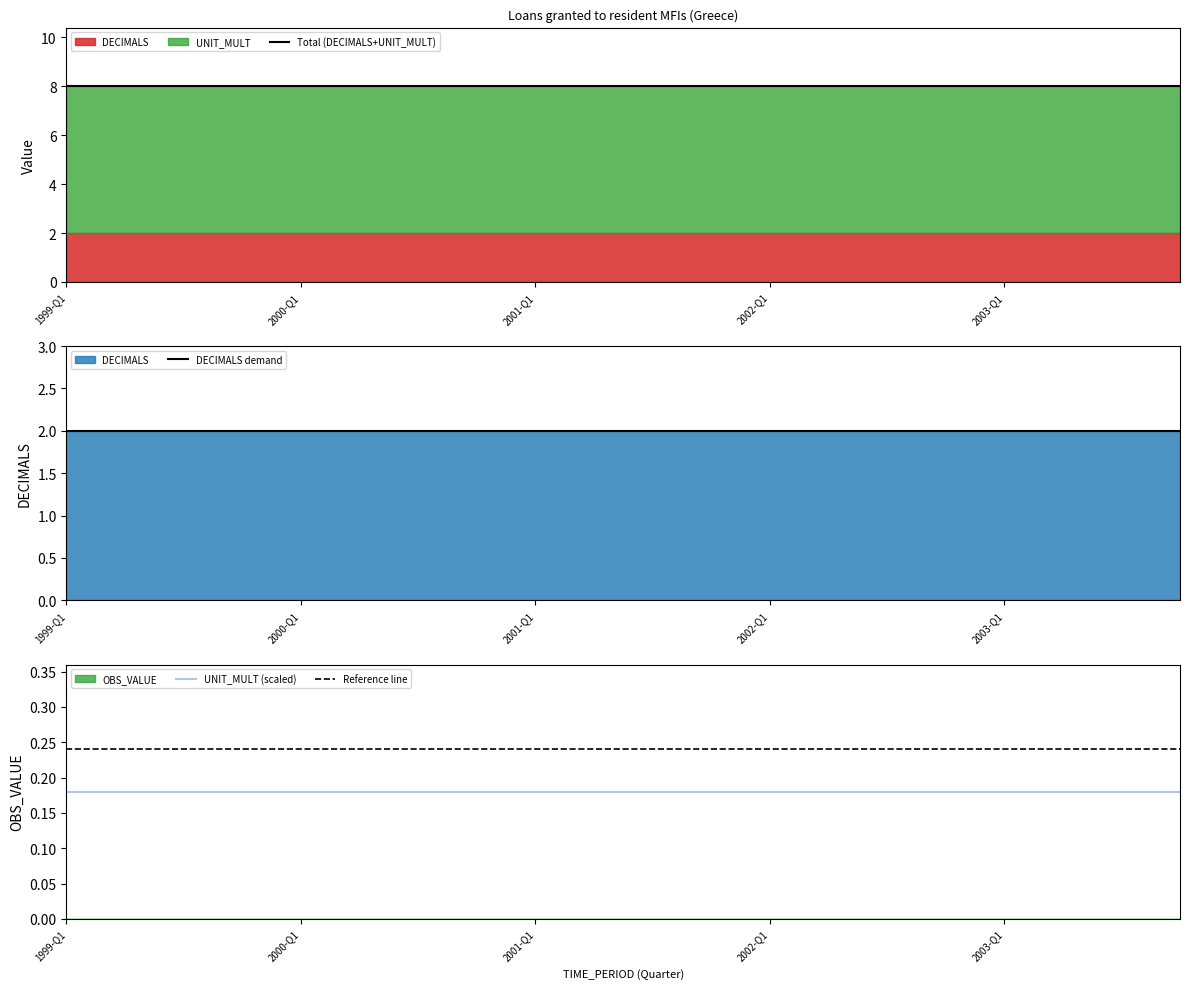

True or false: Reference line has a value of 0.1 at 1999-Q1.

False